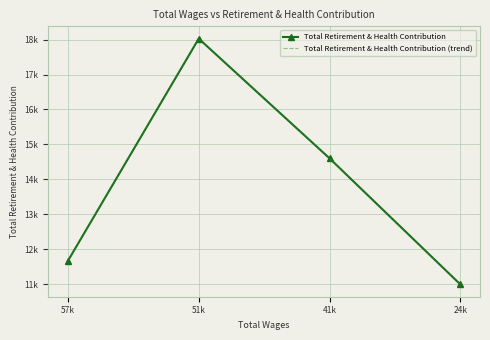

Which series has the largest total across all categories?

Total Retirement & Health Contribution